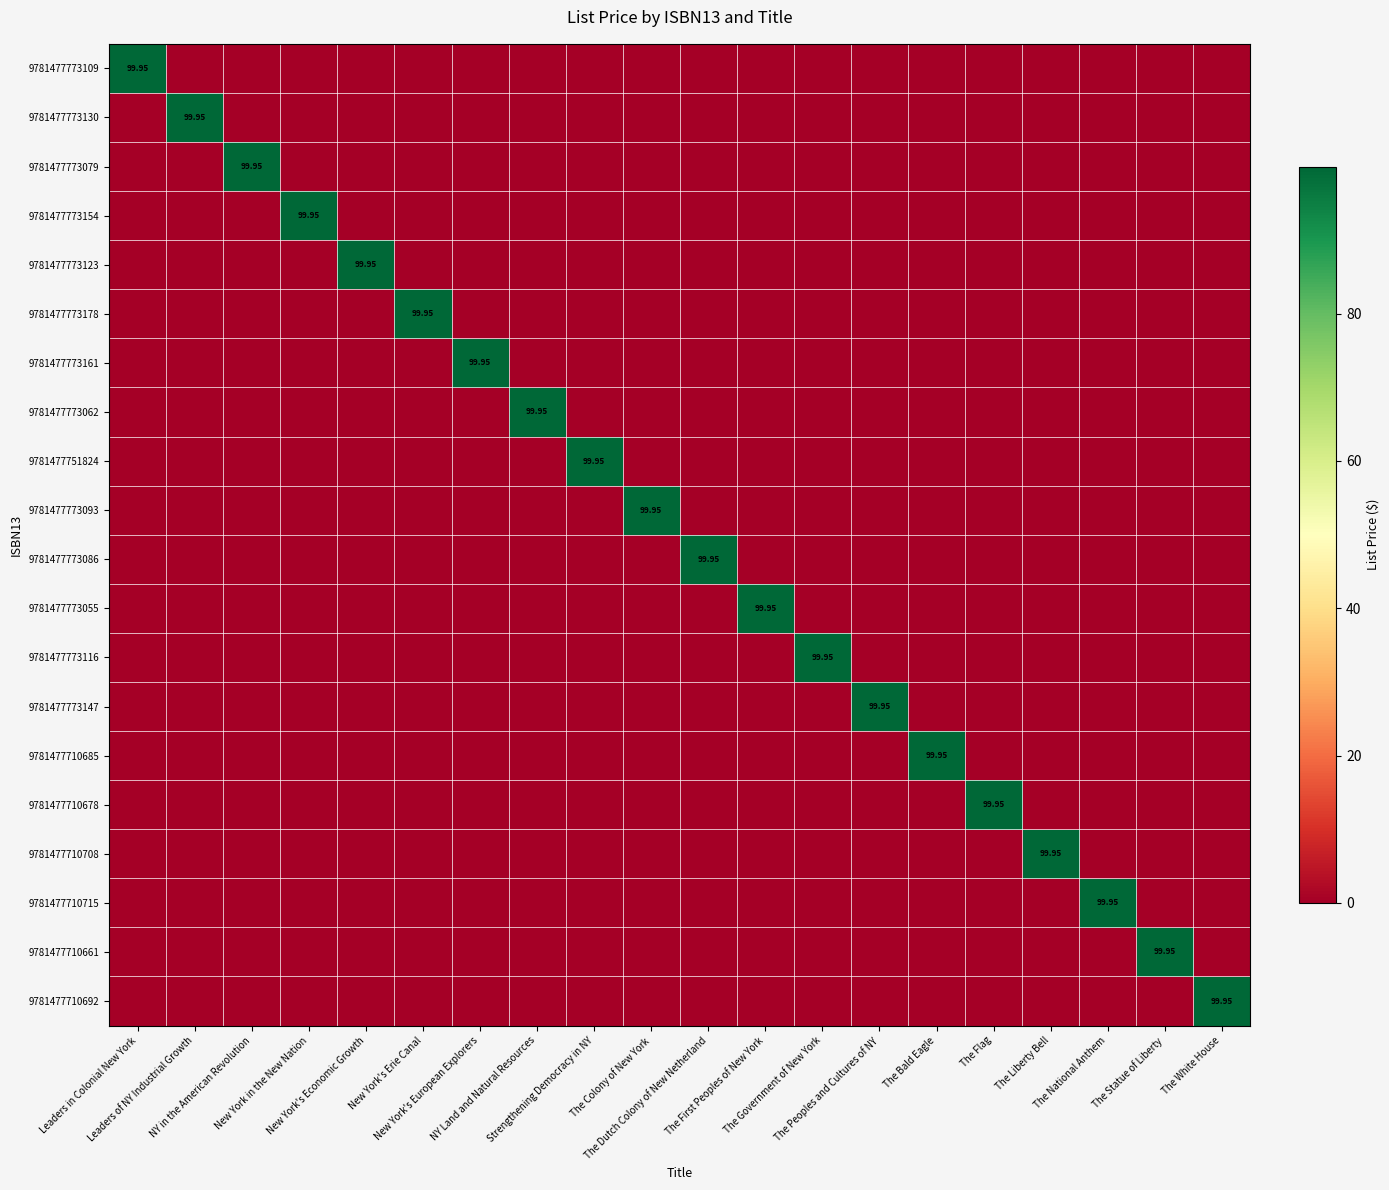

Which category has the lowest value across all series?

Leaders of NY Industrial Growth